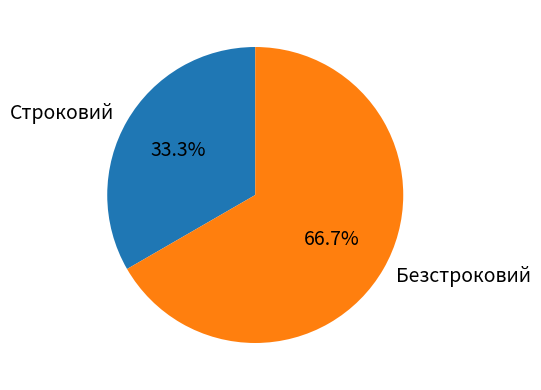

Is Строковий the majority of the pie?

No